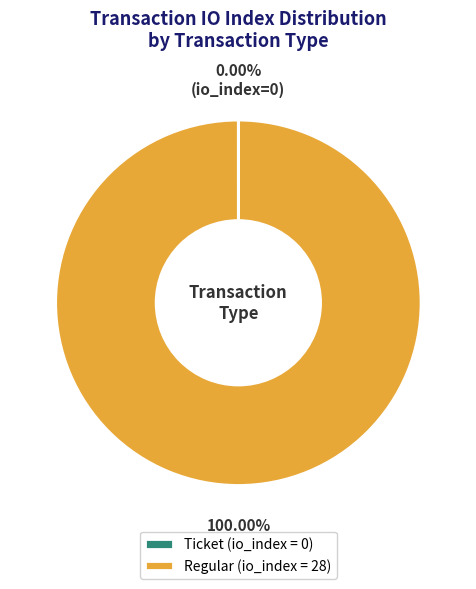

Which category has the biggest portion of the pie?

Regular (io_index = 28)